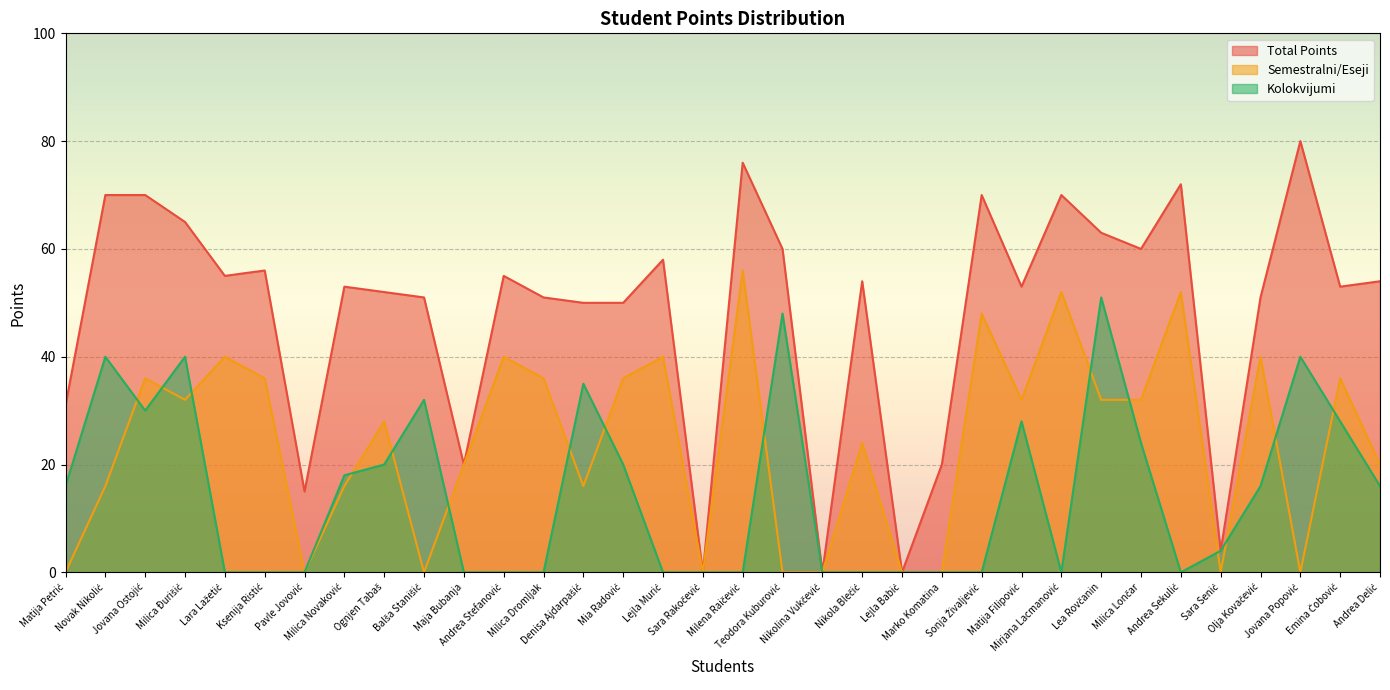

True or false: Semestralni/Eseji has a value of 5 at Denisa Ajdarpašić.

False